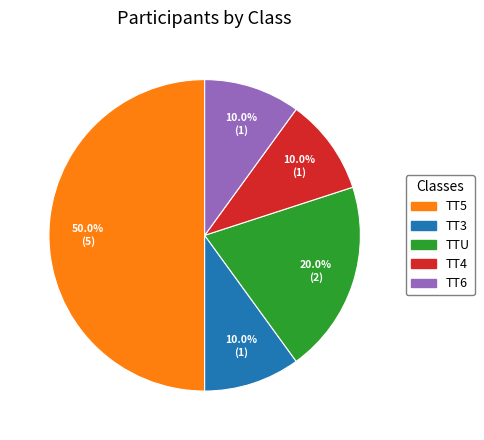

Approximately how many times larger is the value at TT6 compared to TTU?

0.5